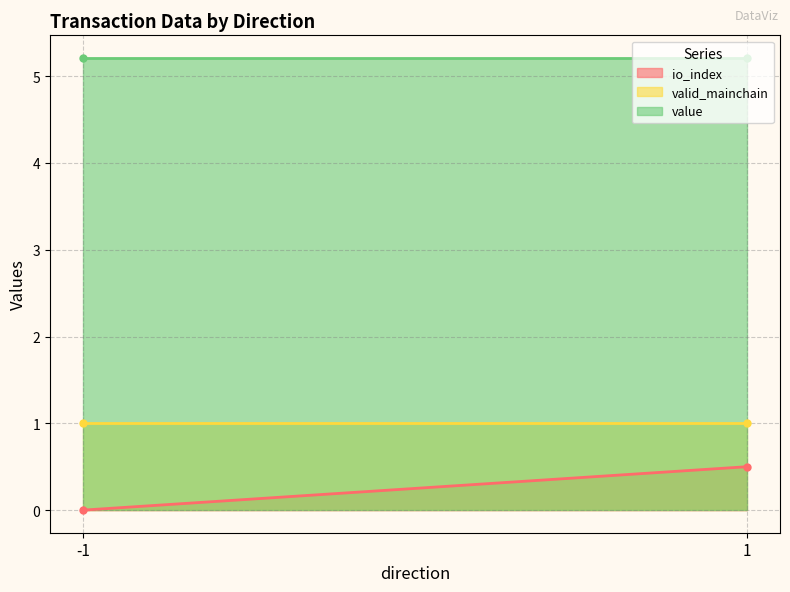

Where is the first local maximum for io_index?

1